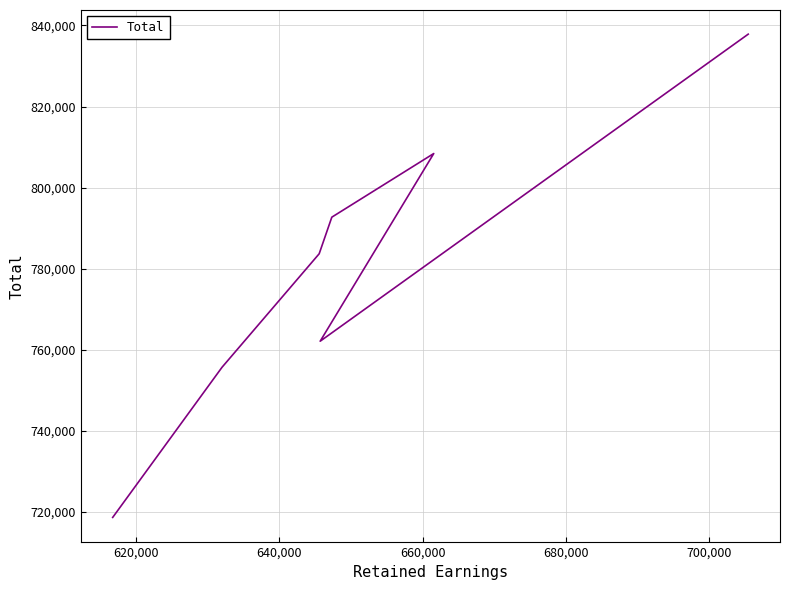

How many interior local valleys (lower than both neighbors) does the data have?

1